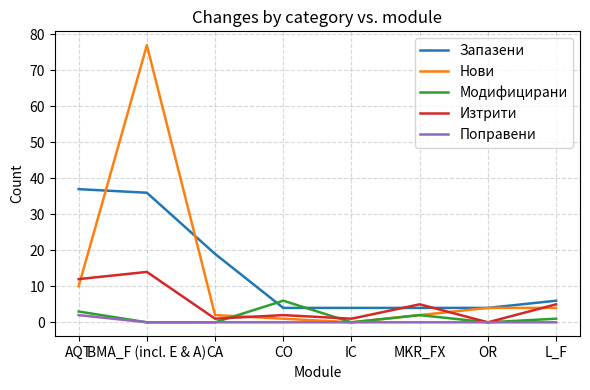

What is the difference between the maximum and minimum values in the Модифицирани series?

6